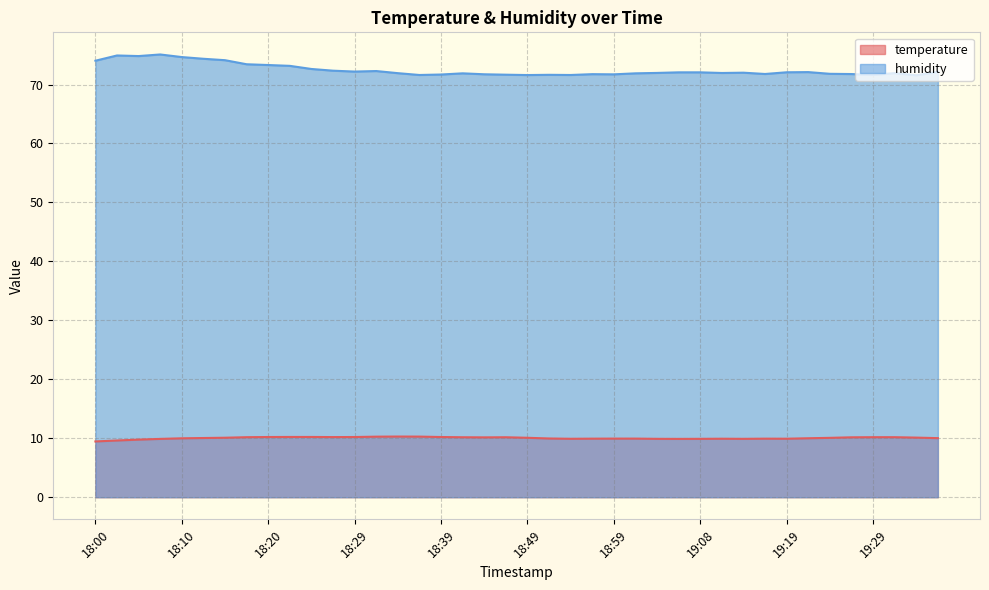

Reading left to right, what are all the values shown in this chart?

temperature: 18:00=9.5	18:02=9.6	18:05=9.8	18:07=9.9	18:10=10.0	18:12=10.0	18:15=10.1	18:17=10.2	18:20=10.2	18:22=10.2	18:24=10.2	18:27=10.2	18:29=10.2	18:32=10.3	18:34=10.3	18:37=10.3	18:39=10.2	18:41=10.2	18:44=10.2	18:46=10.2	18:49=10.1	18:51=10.0	18:54=9.9	18:56=9.9	18:59=9.9	19:01=9.9	19:04=9.9	19:06=9.9	19:08=9.9	19:11=9.9	19:13=9.9	19:16=9.9	19:19=9.9	19:21=10.0	19:24=10.1	19:26=10.2	19:29=10.2	19:31=10.2	19:33=10.1	19:36=10.0
humidity: 18:00=74.0	18:02=74.9	18:05=74.8	18:07=75.1	18:10=74.7	18:12=74.4	18:15=74.1	18:17=73.4	18:20=73.3	18:22=73.2	18:24=72.6	18:27=72.3	18:29=72.2	18:32=72.3	18:34=71.9	18:37=71.6	18:39=71.7	18:41=71.9	18:44=71.7	18:46=71.7	18:49=71.6	18:51=71.7	18:54=71.6	18:56=71.8	18:59=71.7	19:01=71.9	19:04=72.0	19:06=72.1	19:08=72.1	19:11=72.0	19:13=72.0	19:16=71.8	19:19=72.1	19:21=72.1	19:24=71.8	19:26=71.8	19:29=71.6	19:31=71.9	19:33=71.6	19:36=72.2